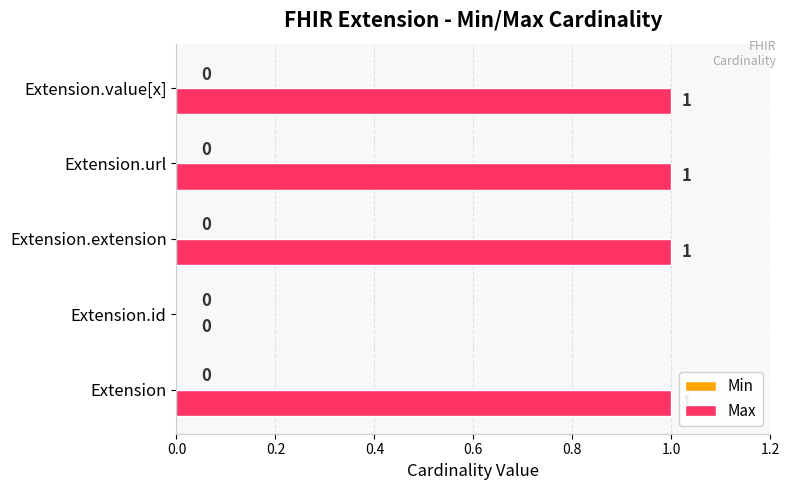

What is the sum of all values?

4